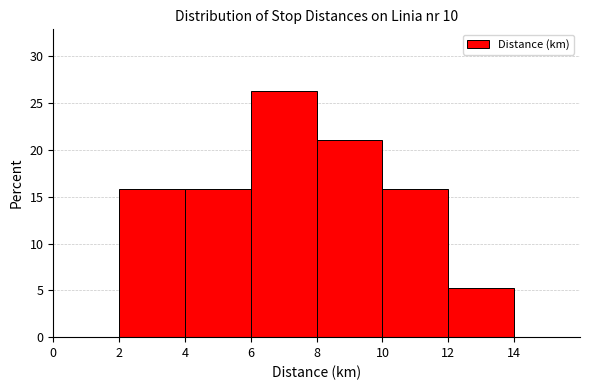

Reading left to right, list every bar in this chart as the range it spans on the x-axis followed by its height. The values are not printed on the chart, so give them approximately, as read against the axis.

0 to 2: 0
2 to 4: 16.0
4 to 6: 16.0
6 to 8: 26.5
8 to 10: 21.0
10 to 12: 16.0
12 to 14: 5.5